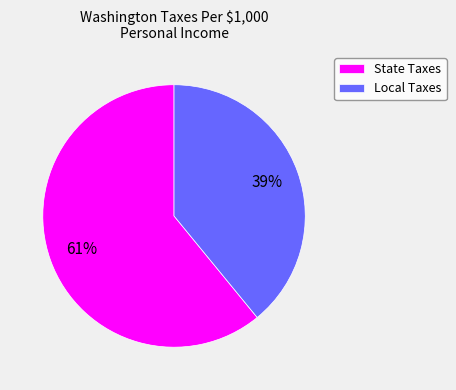

What is the smallest slice in the pie chart?

Local Taxes